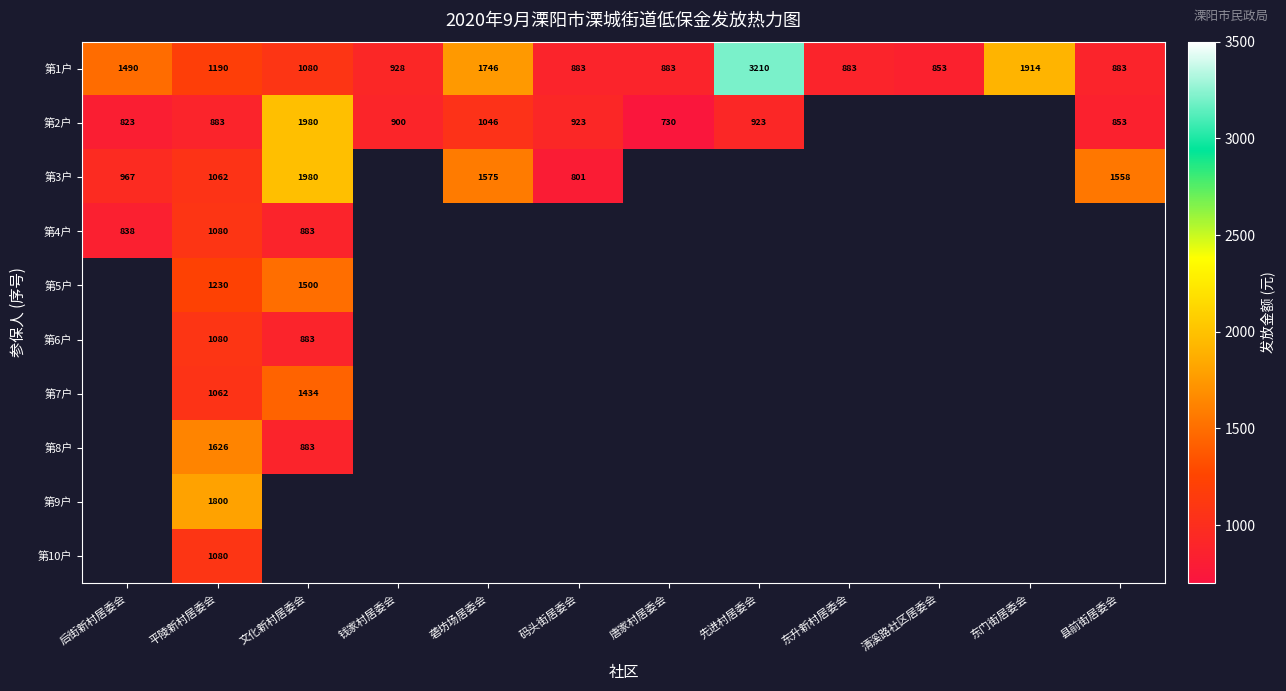

Is it true that 第2户 equals 1438 at 平陵新村居委会?

False